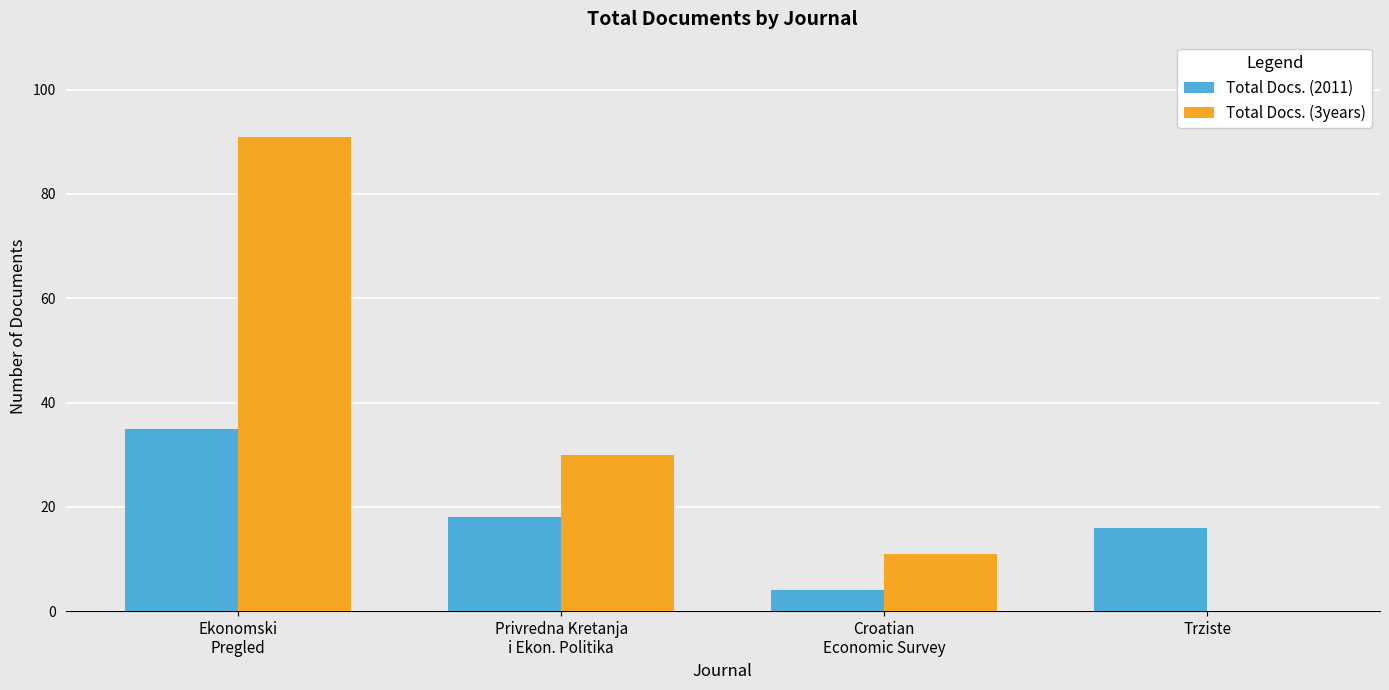

Reading left to right, what are all the values shown in this chart?

Total Docs. (2011): Ekonomski
Pregled=35	Privredna Kretanja
i Ekon. Politika=18	Croatian
Economic Survey=4	Trziste=16
Total Docs. (3years): Ekonomski
Pregled=91	Privredna Kretanja
i Ekon. Politika=30	Croatian
Economic Survey=11	Trziste=0